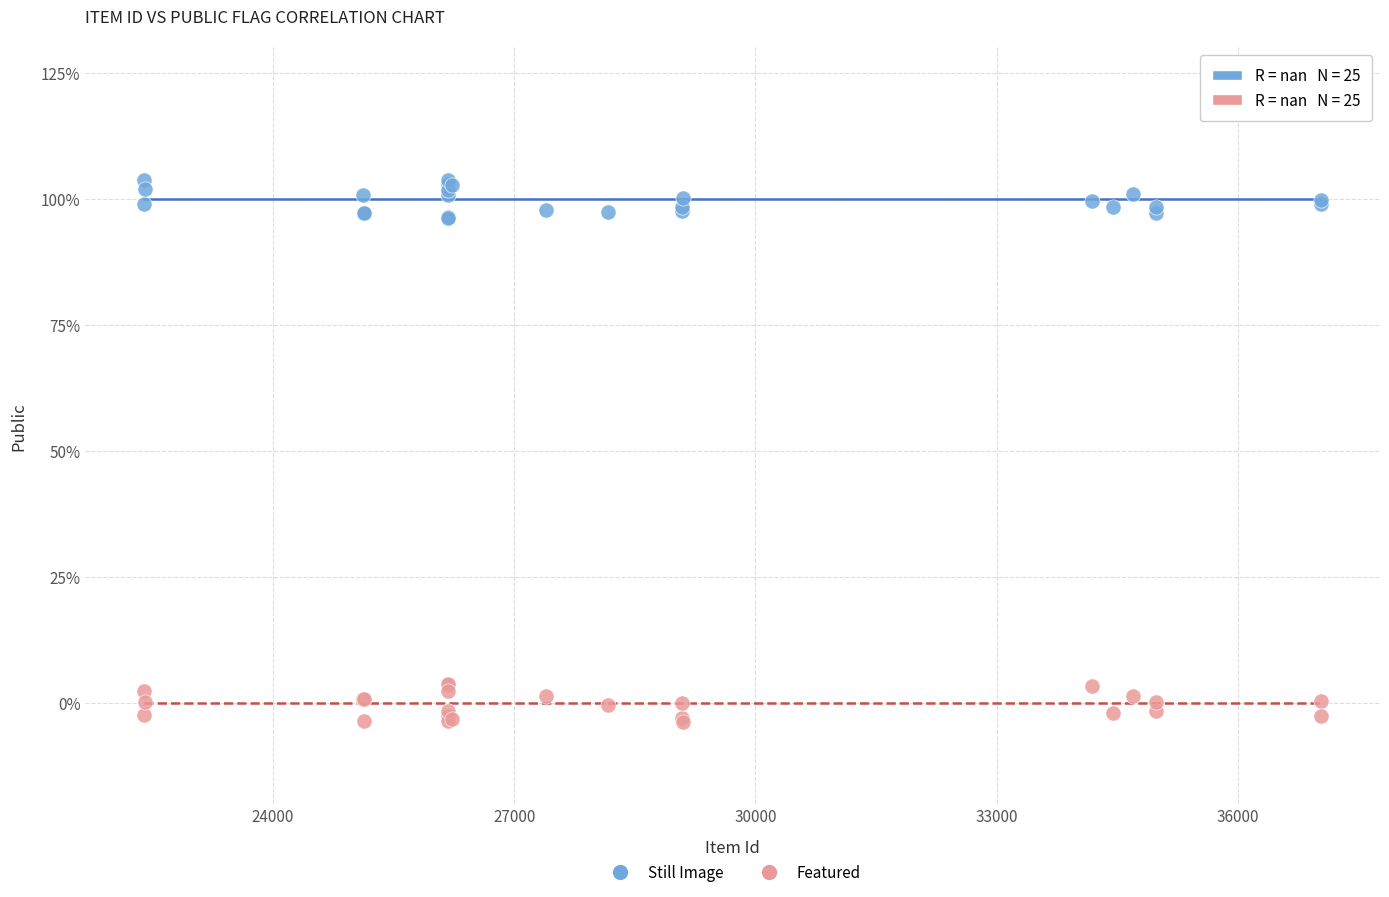

What are all the series names shown in the legend?

Still Image, Featured